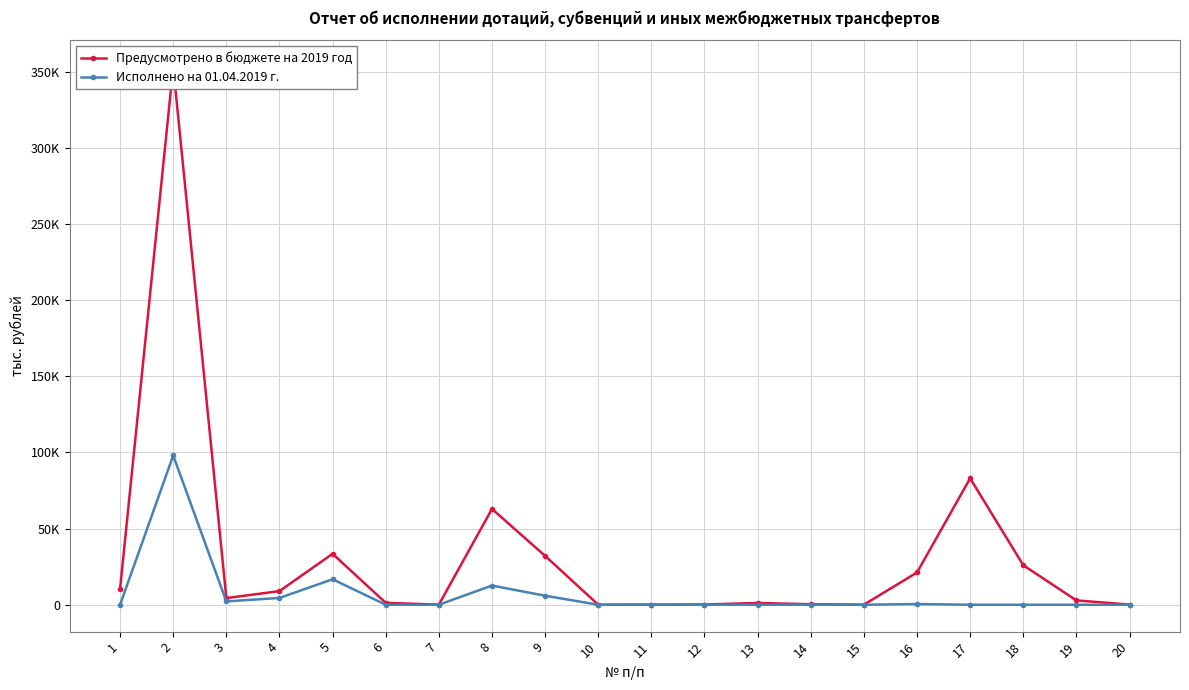

What is the average value of the Предусмотрено в бюджете на 2019 год series?

32074.2